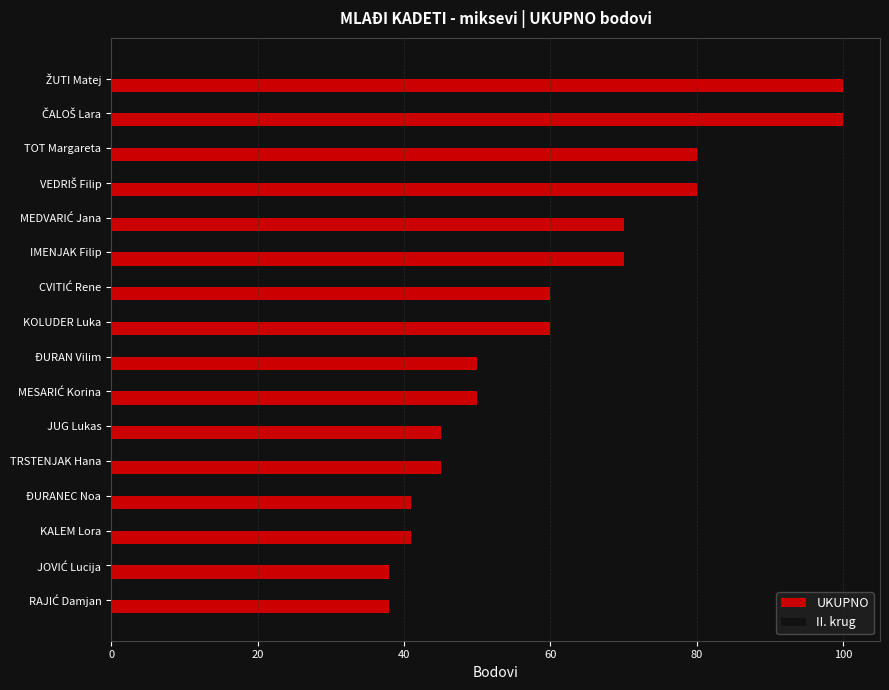

What is the difference between the maximum and second lowest values in the II. krug series?

62